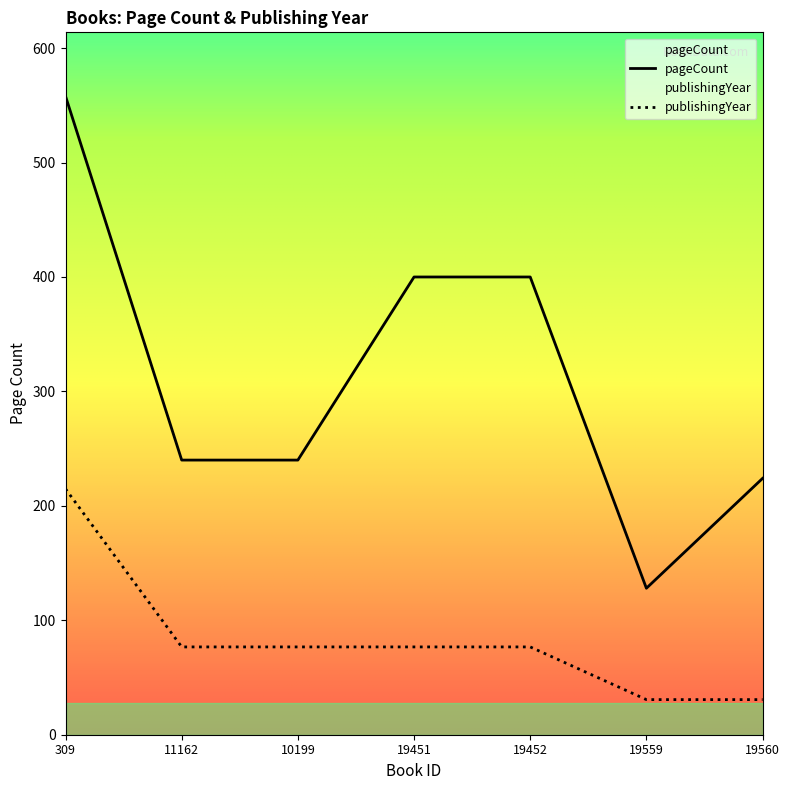

Is the value of publishingYear at 19451 greater than the value of pageCount at 309?

No